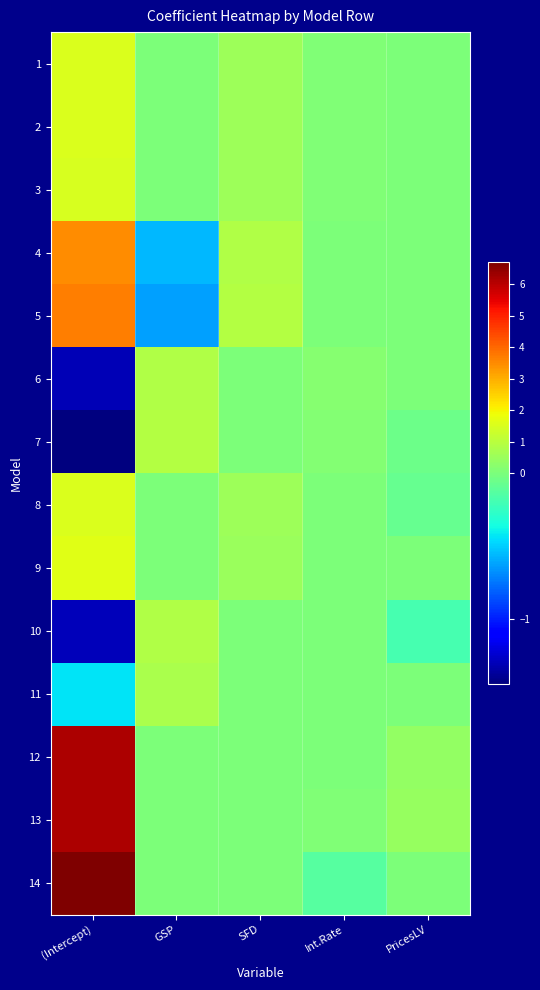

Reading left to right, list all the values displayed in this chart.

1: (Intercept)=1.5	GSP=0.0	SFD=0.6	Int.Rate=0.1	PricesLV=0.0
2: (Intercept)=1.6	GSP=0.0	SFD=0.5	Int.Rate=0.1	PricesLV=0.0
3: (Intercept)=1.5	GSP=0.0	SFD=0.5	Int.Rate=0.1	PricesLV=0.0
4: (Intercept)=3.5	GSP=-0.6	SFD=0.9	Int.Rate=0.0	PricesLV=0.0
5: (Intercept)=3.7	GSP=-0.6	SFD=0.9	Int.Rate=0.0	PricesLV=0.0
6: (Intercept)=-1.3	GSP=0.9	SFD=0.0	Int.Rate=0.2	PricesLV=0.0
7: (Intercept)=-1.4	GSP=0.9	SFD=0.0	Int.Rate=0.1	PricesLV=-0.0
8: (Intercept)=1.5	GSP=0.0	SFD=0.5	Int.Rate=0.0	PricesLV=-0.1
9: (Intercept)=1.7	GSP=0.0	SFD=0.5	Int.Rate=0.0	PricesLV=0.0
10: (Intercept)=-1.3	GSP=0.9	SFD=0.0	Int.Rate=0.0	PricesLV=-0.2
11: (Intercept)=-0.4	GSP=0.7	SFD=0.0	Int.Rate=0.0	PricesLV=0.0
12: (Intercept)=6.1	GSP=0.0	SFD=0.0	Int.Rate=0.0	PricesLV=0.4
13: (Intercept)=6.2	GSP=0.0	SFD=0.0	Int.Rate=0.1	PricesLV=0.5
14: (Intercept)=6.7	GSP=0.0	SFD=0.0	Int.Rate=-0.1	PricesLV=0.0